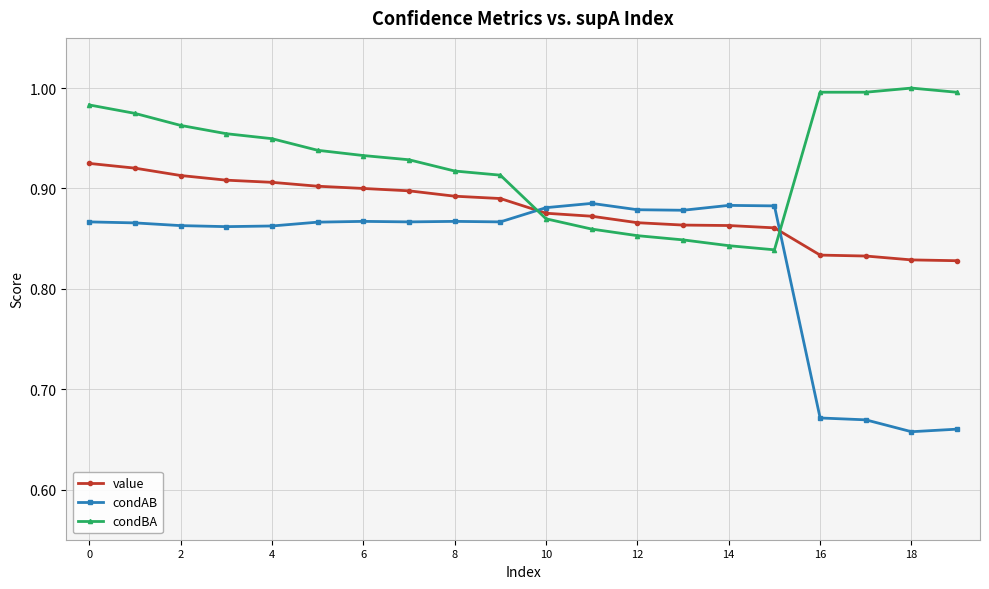

At how many categories does at least one series exceed 0?

20